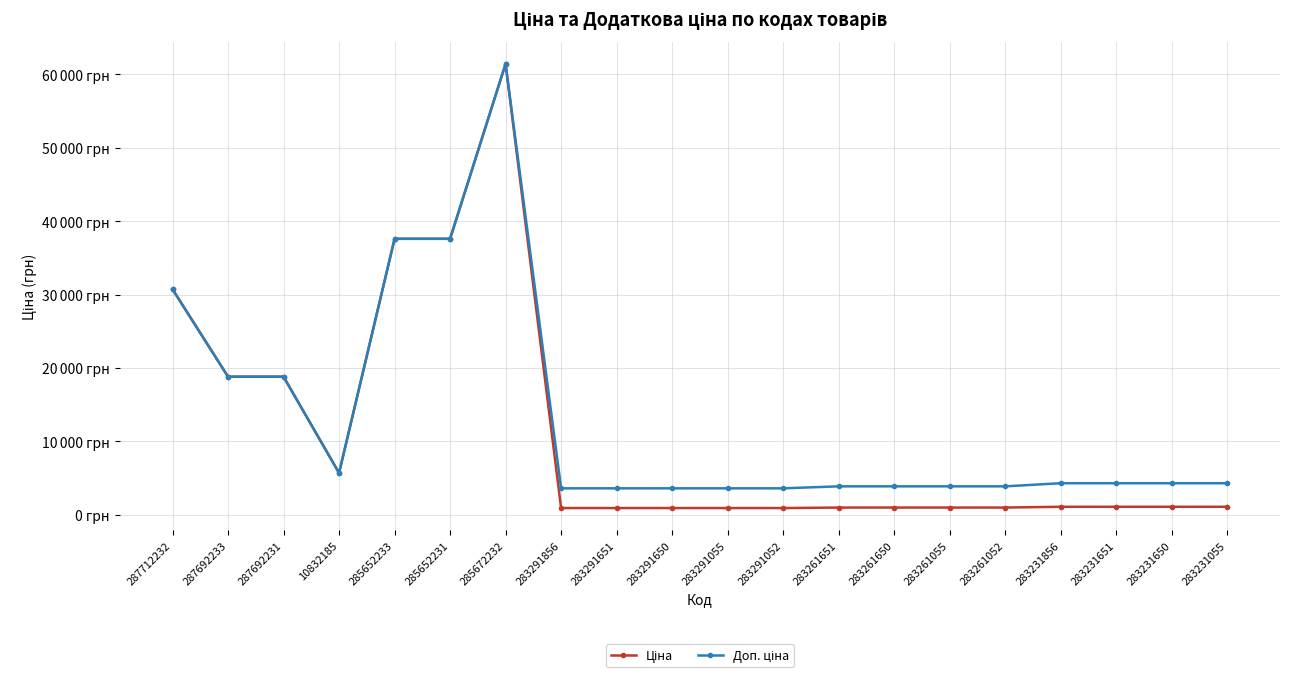

What is the sum of the Ціна values at 283261651 and 283261052?

1927.0